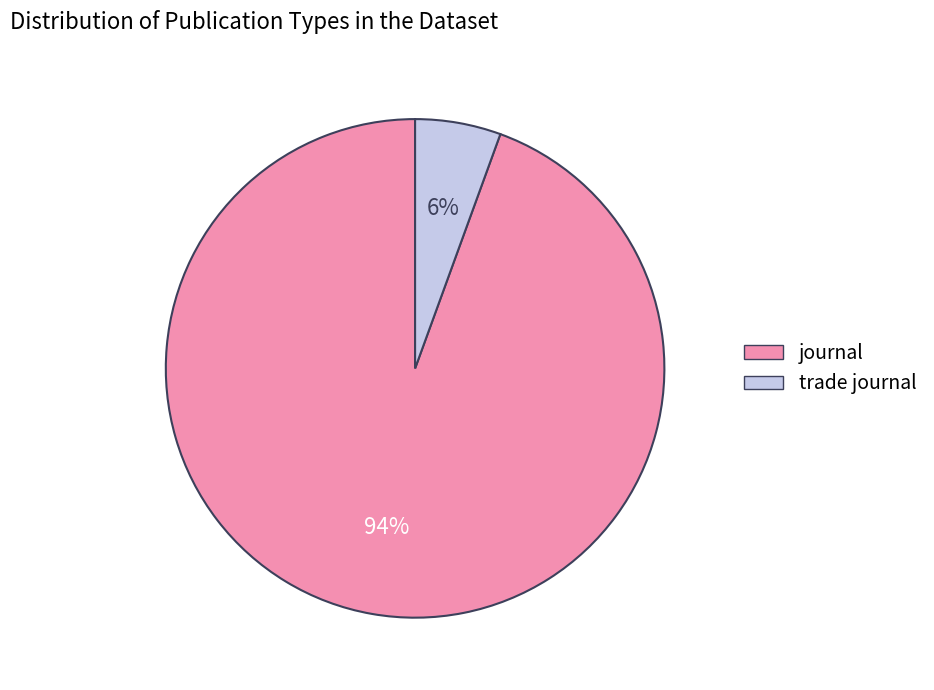

True or false: journal accounts for 84% of the total.

False